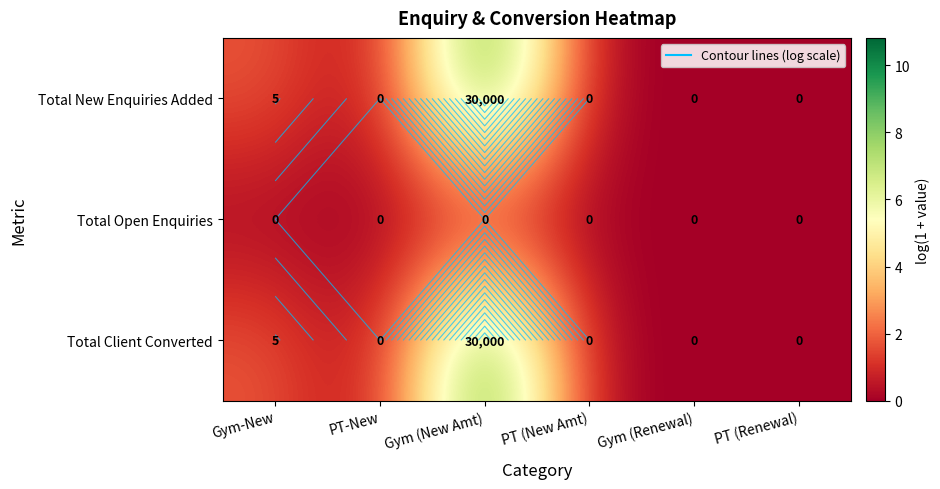

Which series has the widest spread of values?

Total New Enquiries Added